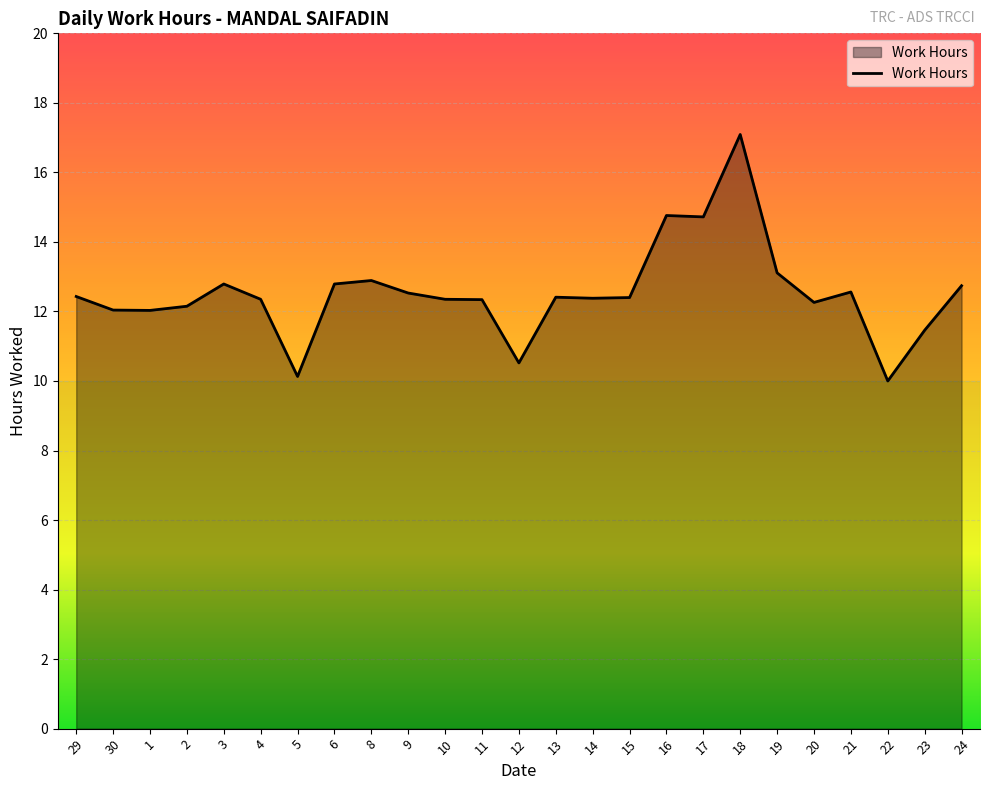

What position from the right is 30?

24